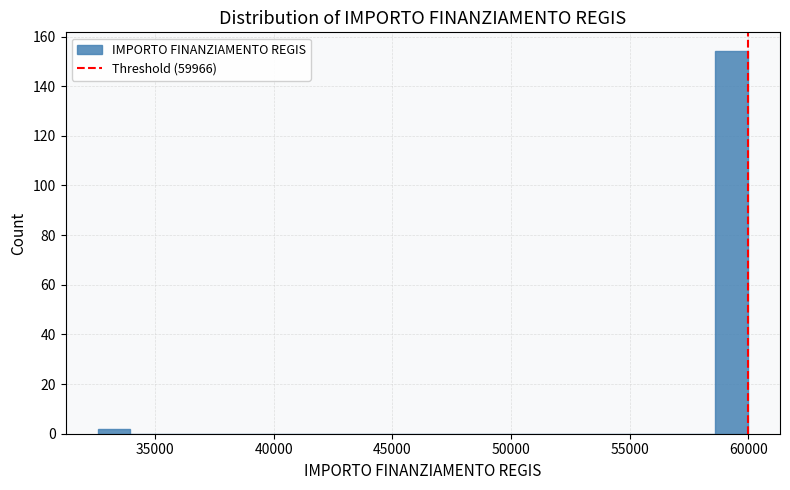

Read against the x-axis, roughly where is the centre of the tallest bar?

59500